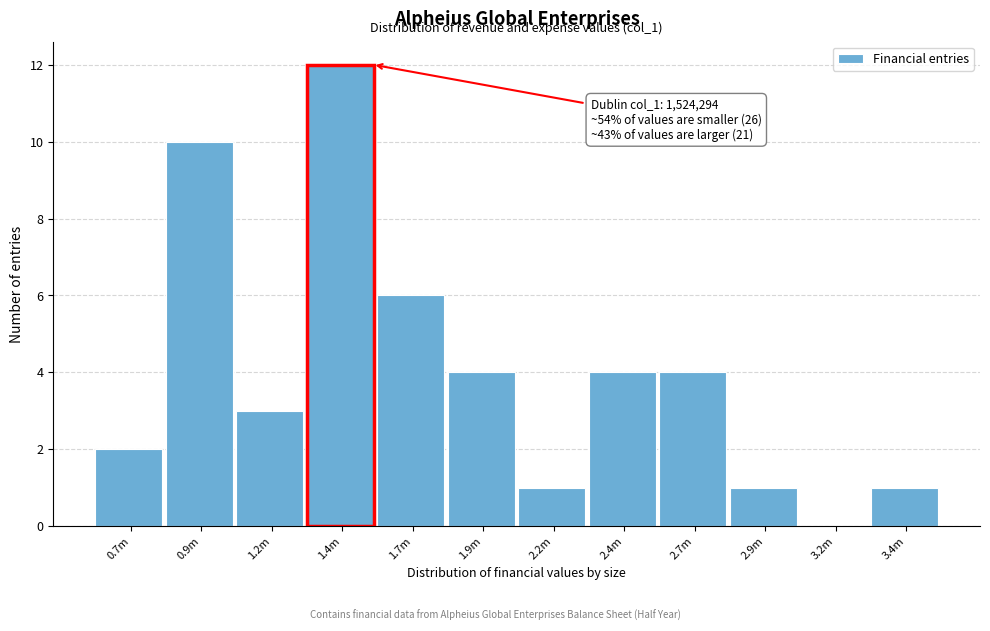

Reading left to right, what are all the values shown in this chart?

0.7m=2	0.9m=10	1.2m=3	1.4m=12	1.7m=6	1.9m=4	2.2m=1	2.4m=4	2.7m=4	2.9m=1	3.2m=0	3.4m=1